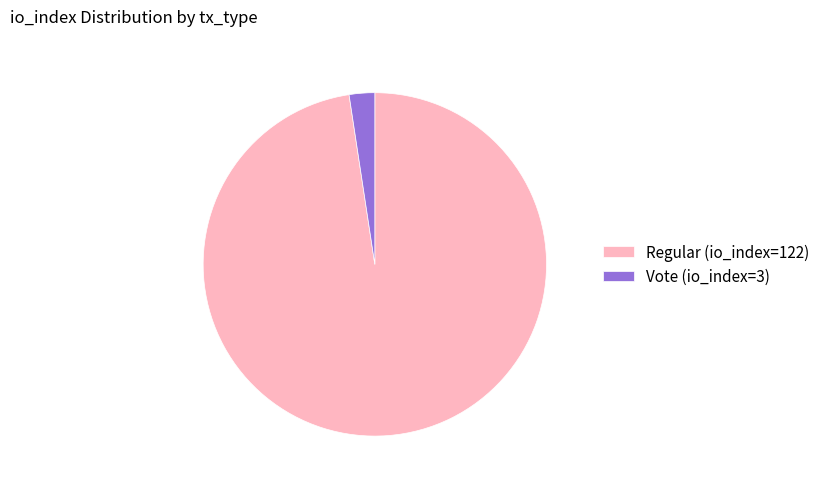

Is it true that Vote (io_index=3) is 2% of the pie?

True